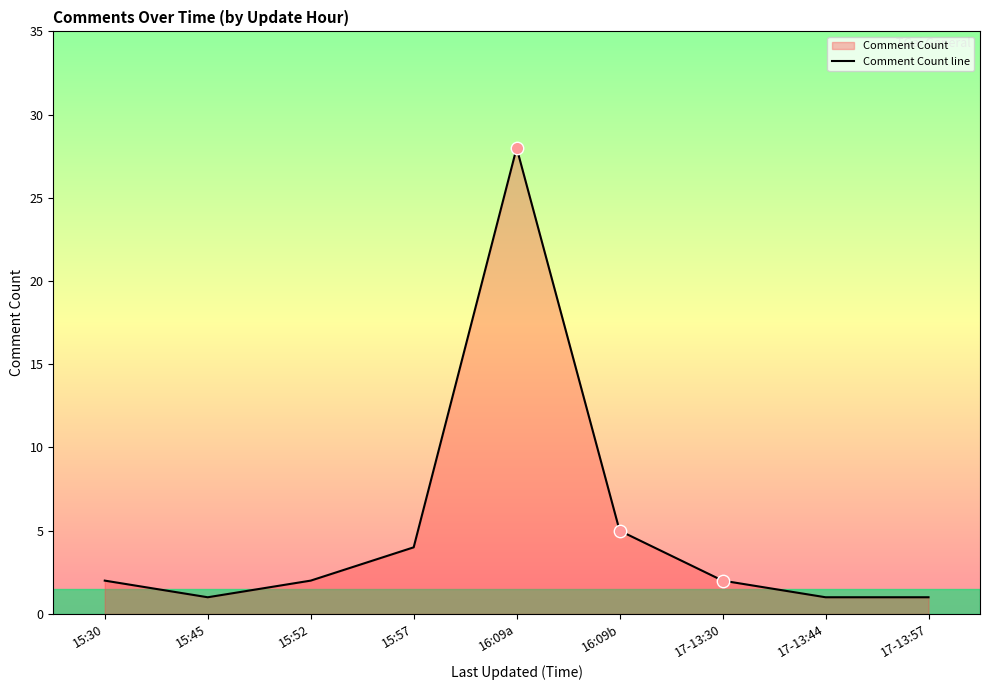

What is the change in value from 15:57 to 16:09b?

+1